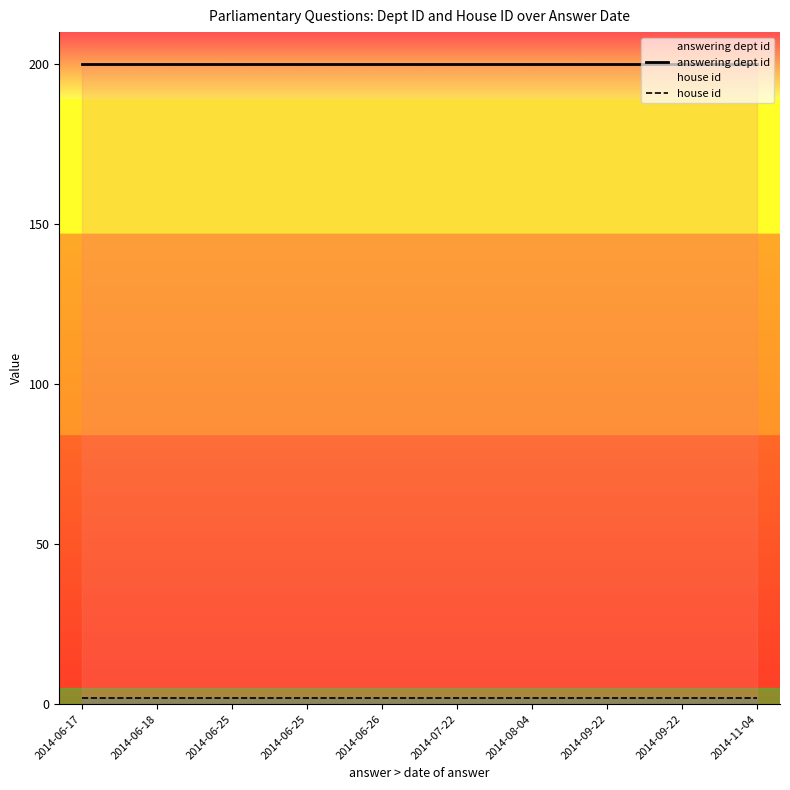

Does the chart display data point markers on the line(s)?

No